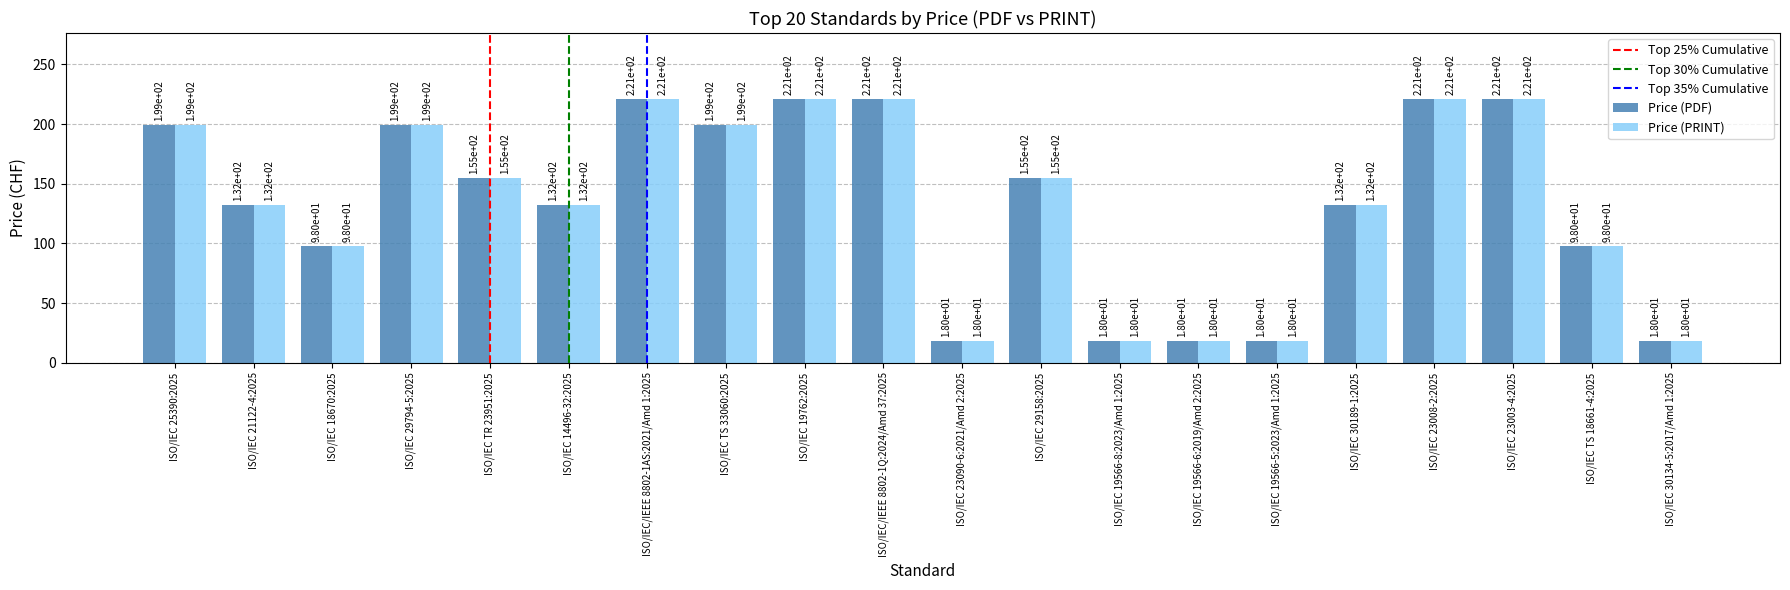

Reading left to right, list all the values displayed in this chart.

Price (PDF): 199	132	98	199	155	132	221	199	221	221	18	155	18	18	18	132	221	221	98	18
Price (PRINT): 199	132	98	199	155	132	221	199	221	221	18	155	18	18	18	132	221	221	98	18